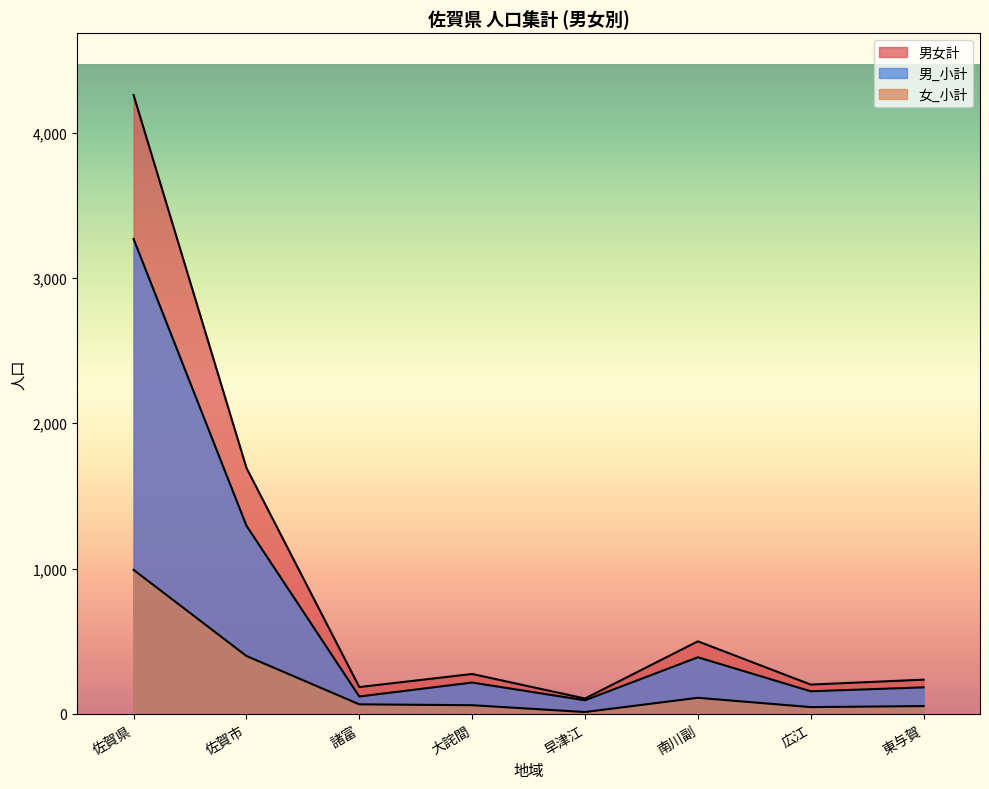

What is the value of the 男_小計 point at the 6th from the left?

389